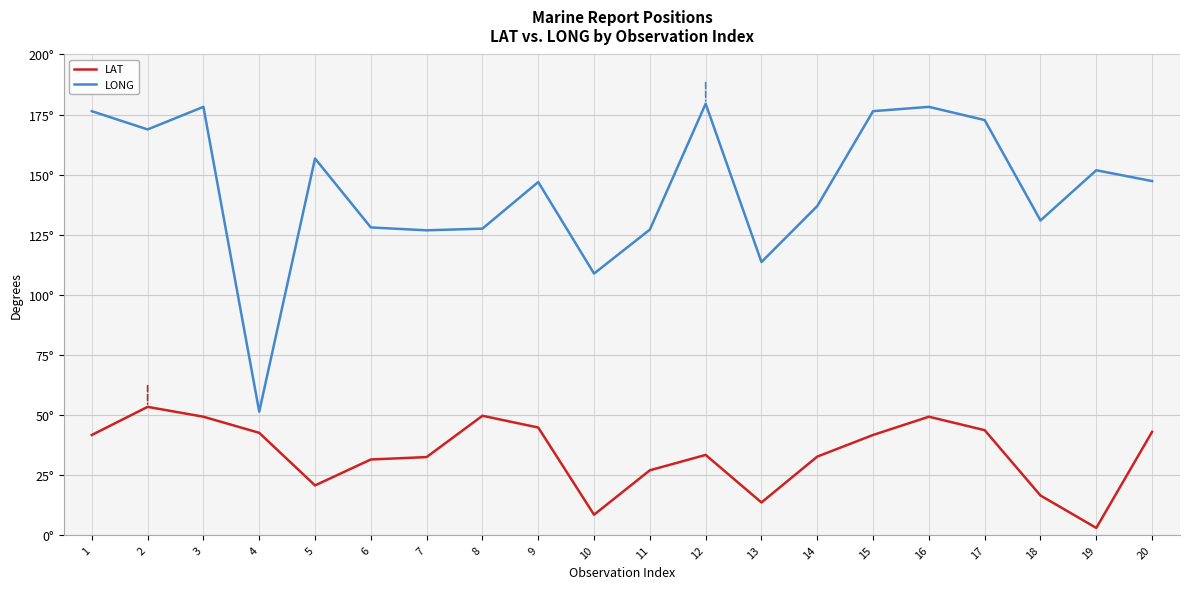

What are all the series names shown in the legend?

LAT, LONG